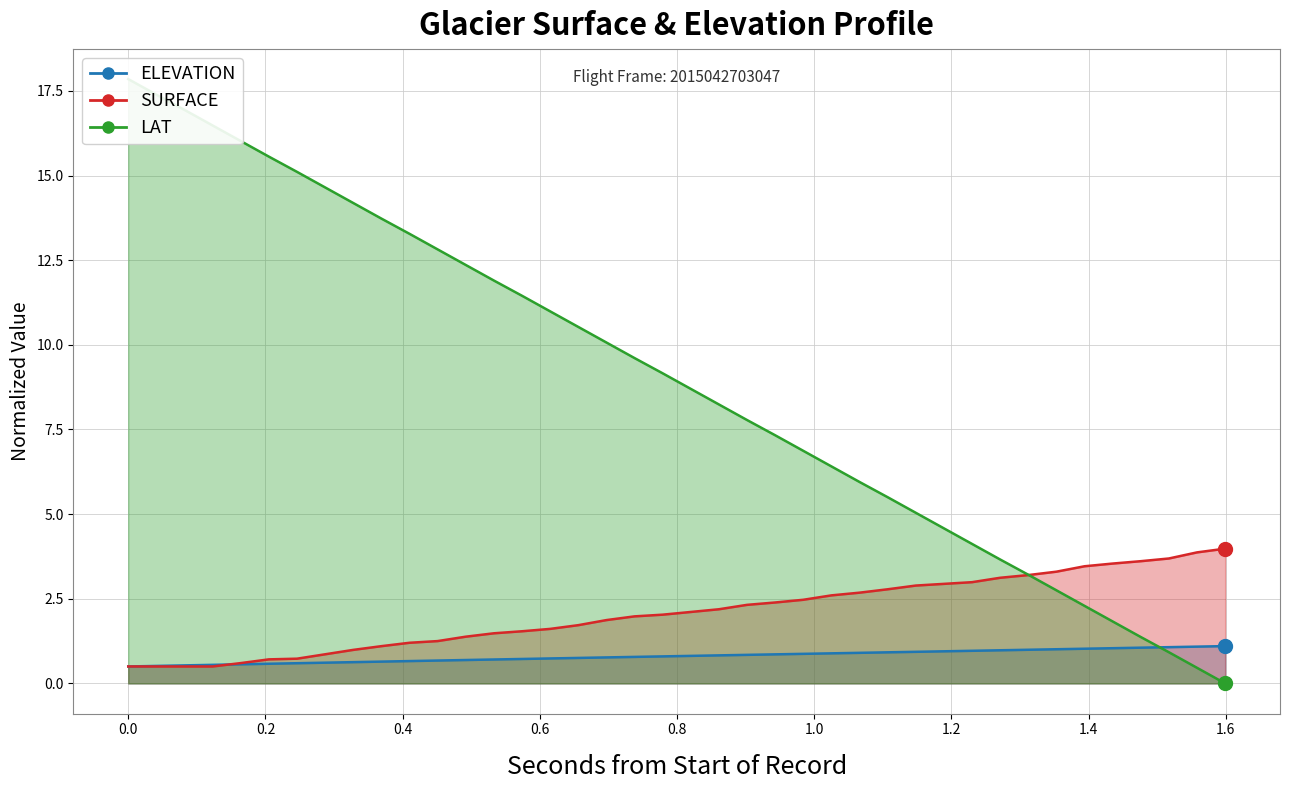

Does the chart have visible grid lines?

Yes